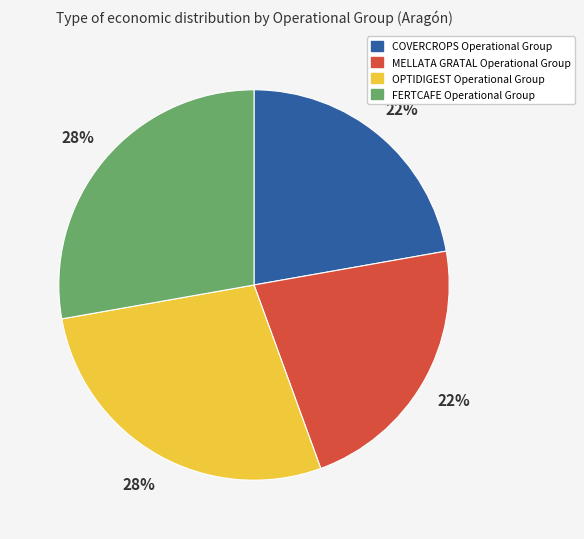

Does any single category account for the majority?

No